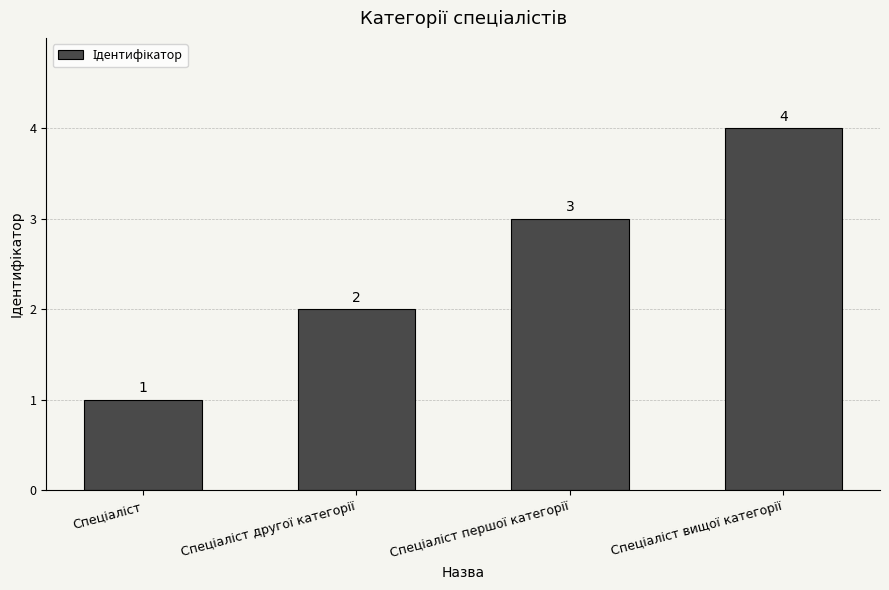

What is the difference between the maximum and minimum values?

3